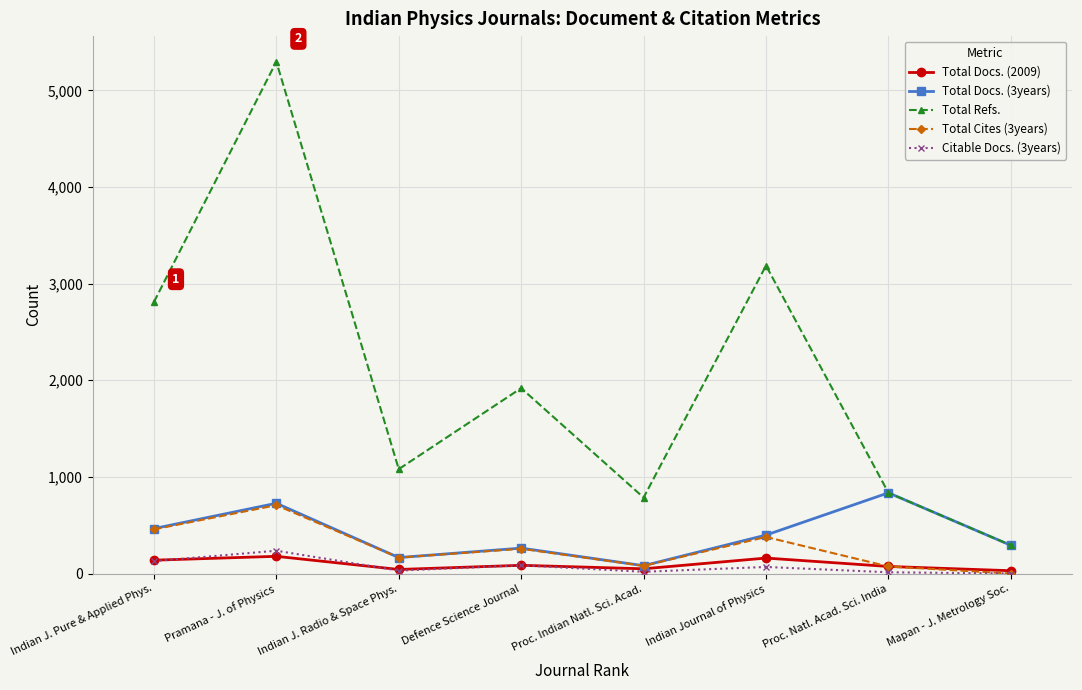

Which series has the largest total across all categories?

Total Refs.